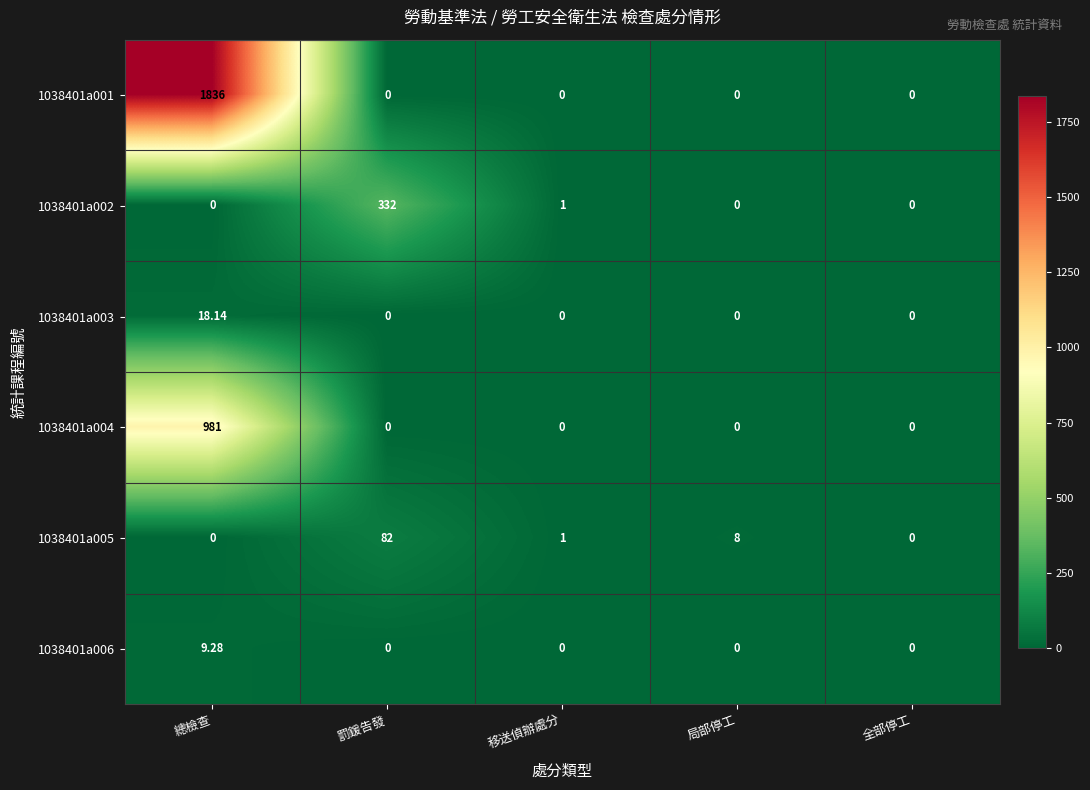

How many categories are shown in the chart?

5